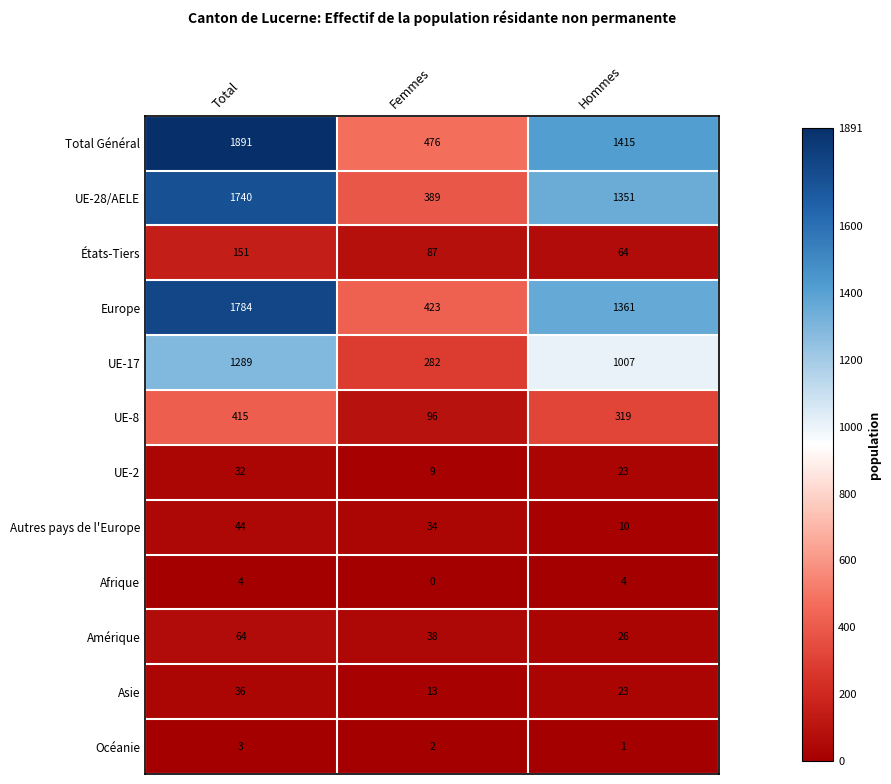

The value of Autres pays de l'Europe at Total is 44. True or false?

True